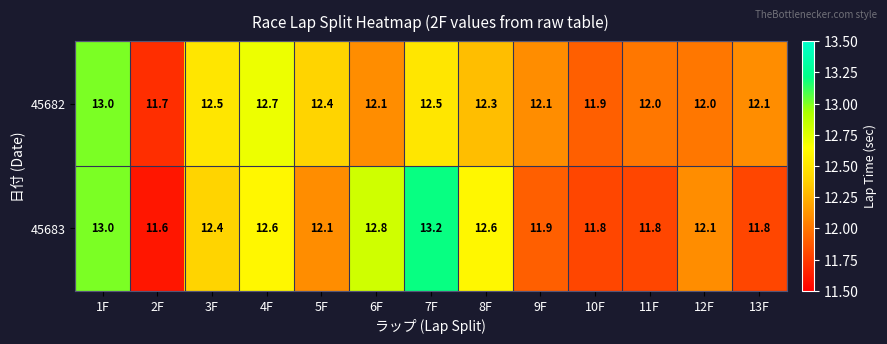

The 45682 series shows 4.1 at 9F. True or false?

False